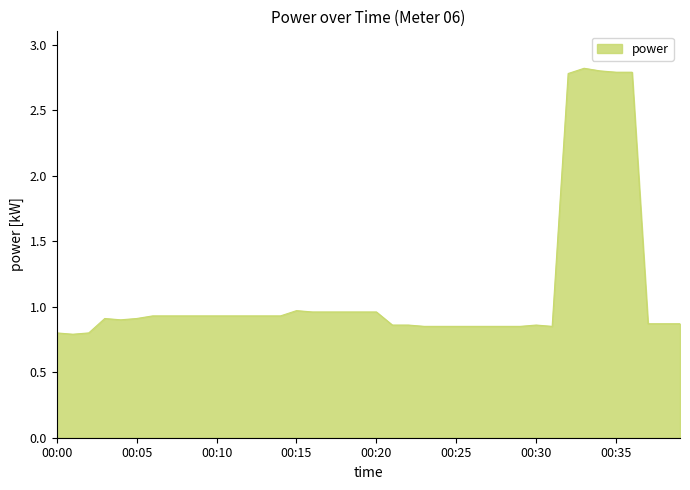

What is the maximum value shown in the chart?

2.8